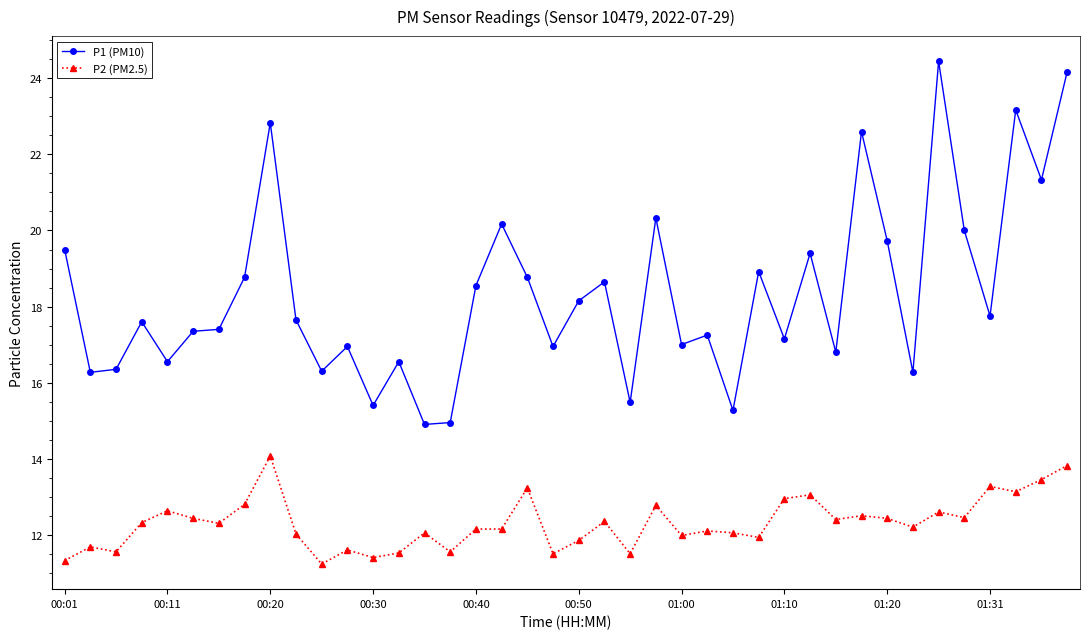

What is the difference between the maximum and minimum values in the P2 (PM2.5) series?

2.8